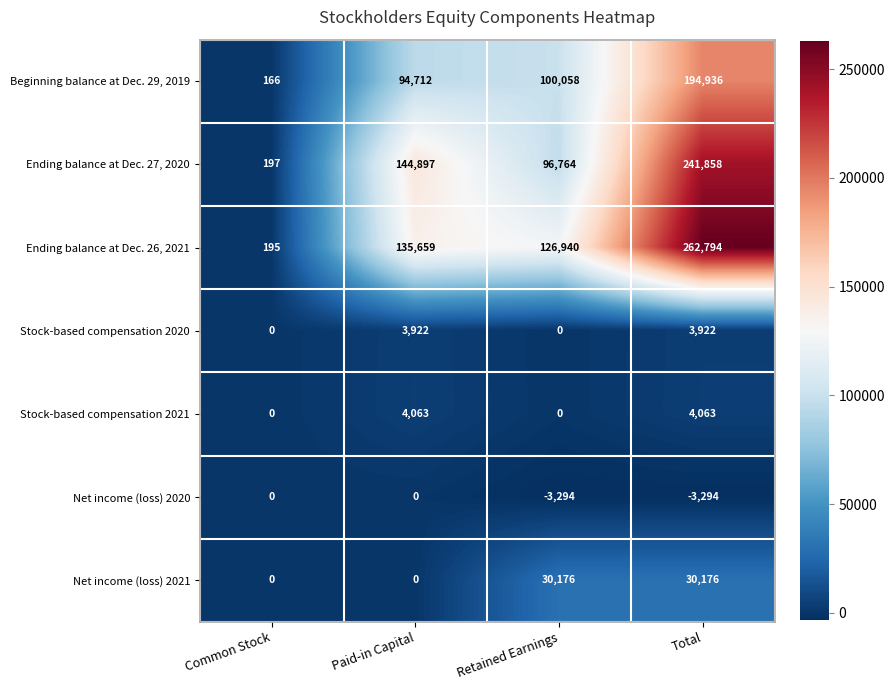

What is the approximate value of Beginning balance at Dec. 29, 2019 at Retained Earnings?

100058